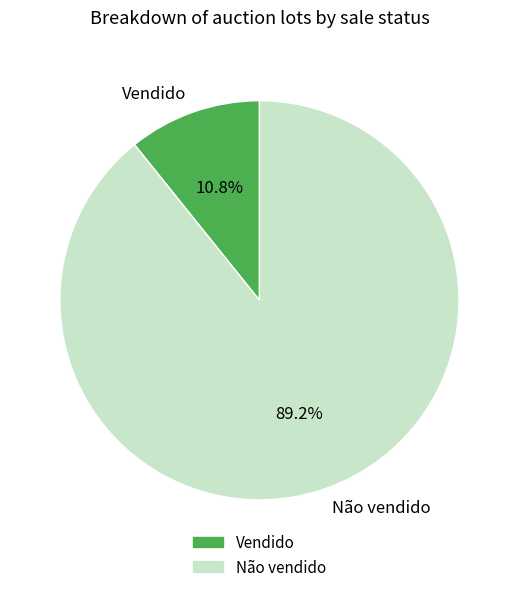

What percentage is the Não vendido slice, to the nearest percent?

89%